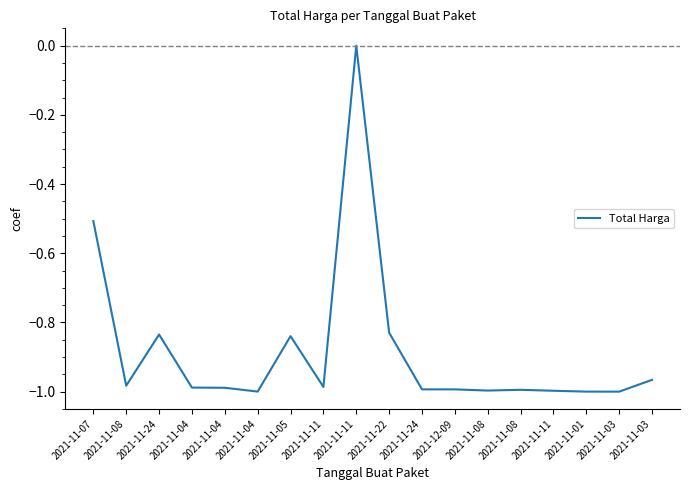

What is the difference between the maximum and minimum values?

1.0